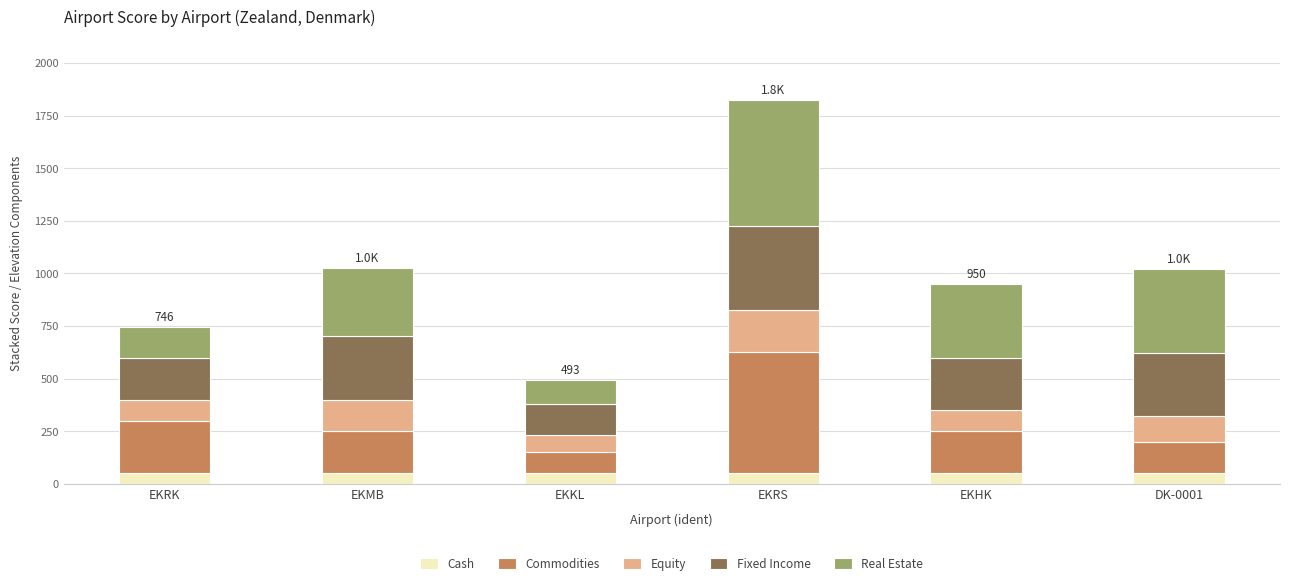

What are all the series names shown in the legend?

Cash, Commodities, Equity, Fixed Income, Real Estate